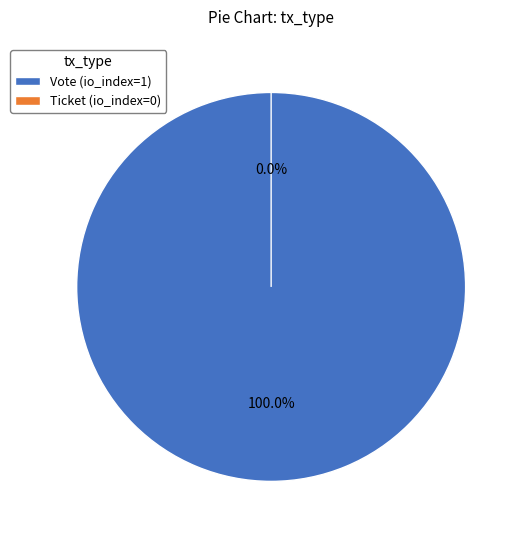

To the nearest percent, what is the average slice percentage?

50%